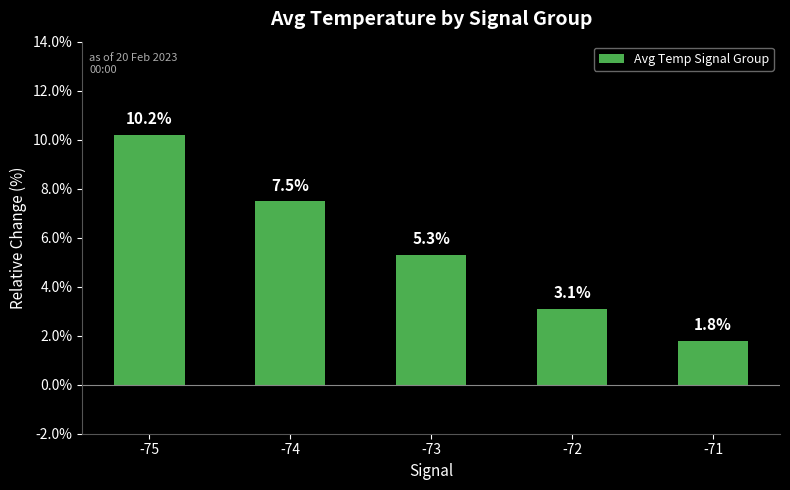

At which label is the value closest to 6?

-73